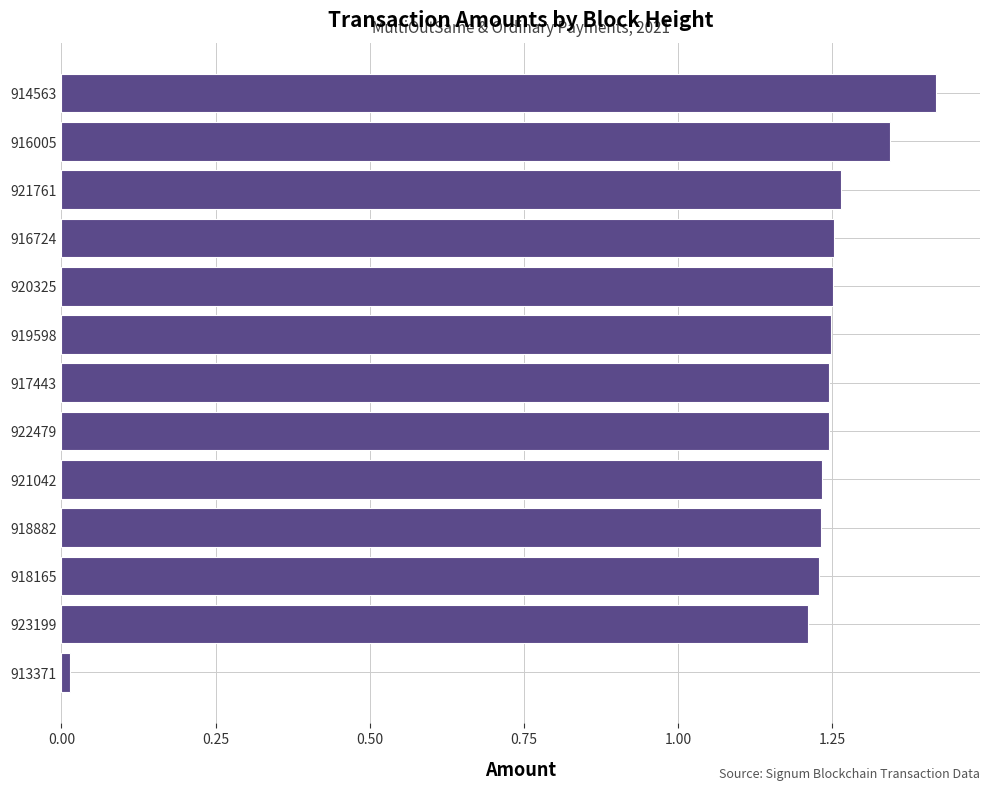

What is the sum of all values?

15.2